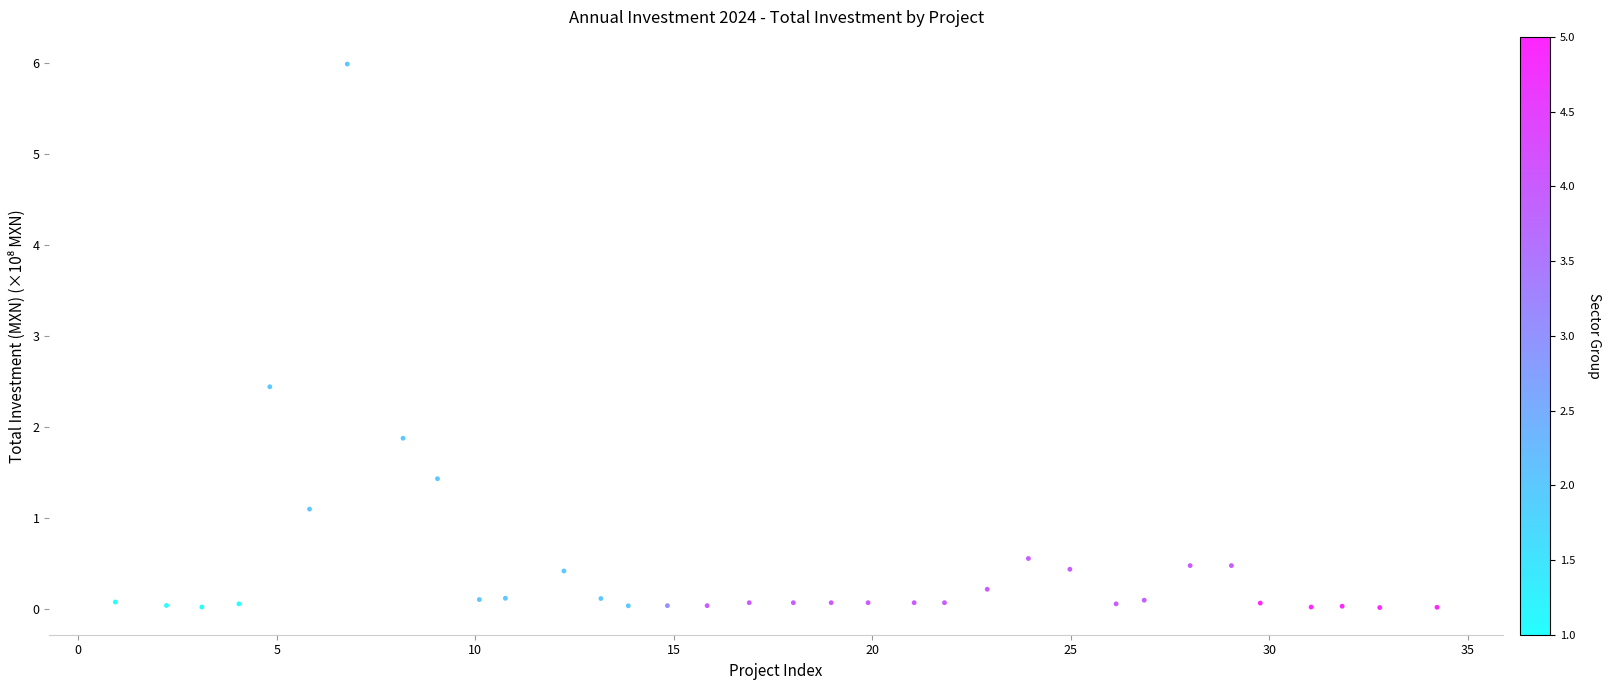

What Y value in the scatter plot is closest to 3?

2.4